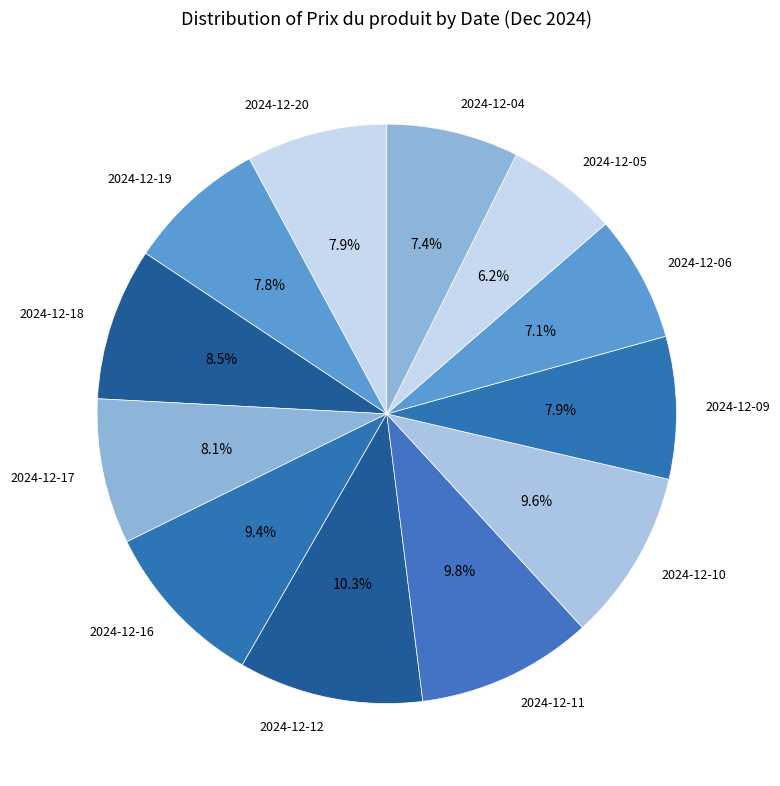

To the nearest percent, what is the difference between the largest and smallest slice percentages?

4%